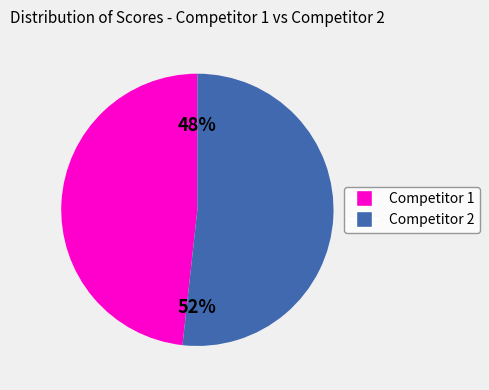

To the nearest percent, what is the average slice percentage?

50%